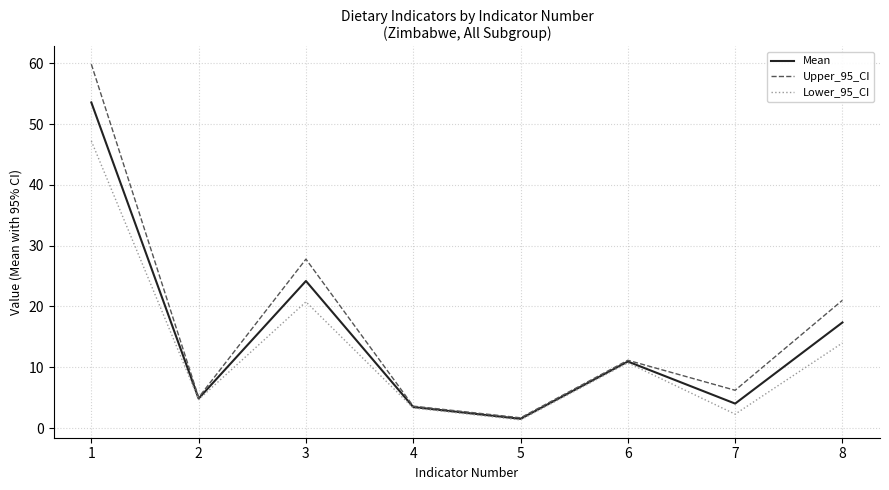

What is the total value across all series at 6?

32.8